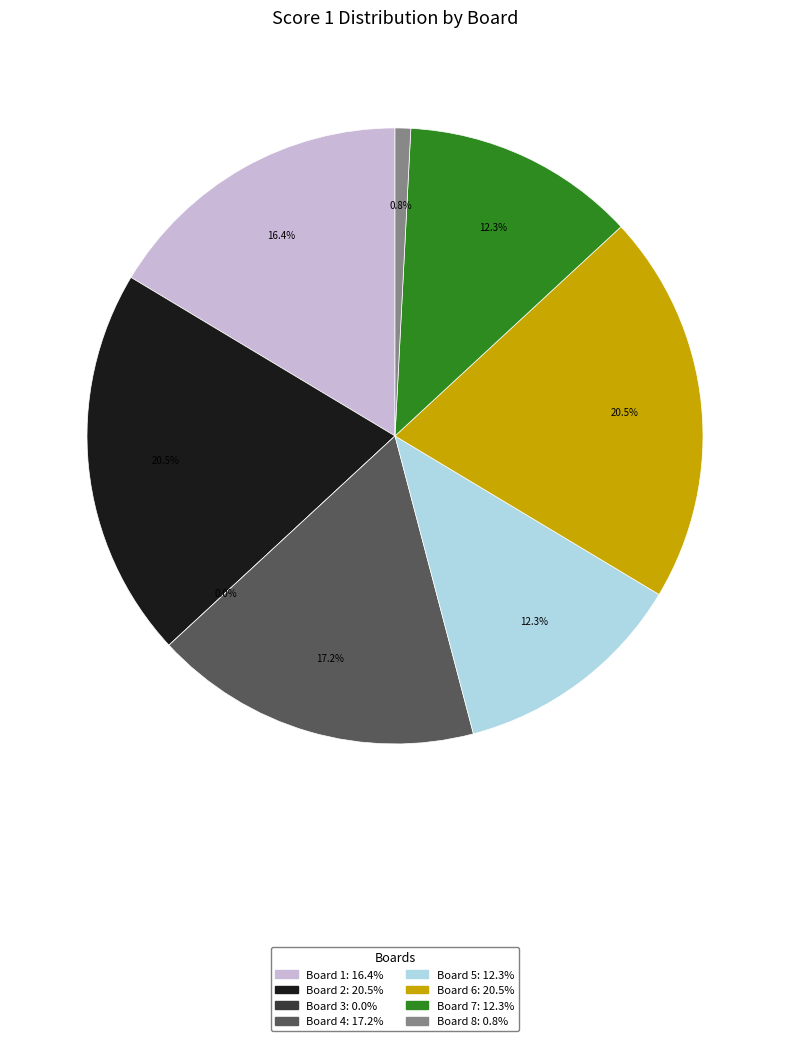

Does any single category account for the majority?

No